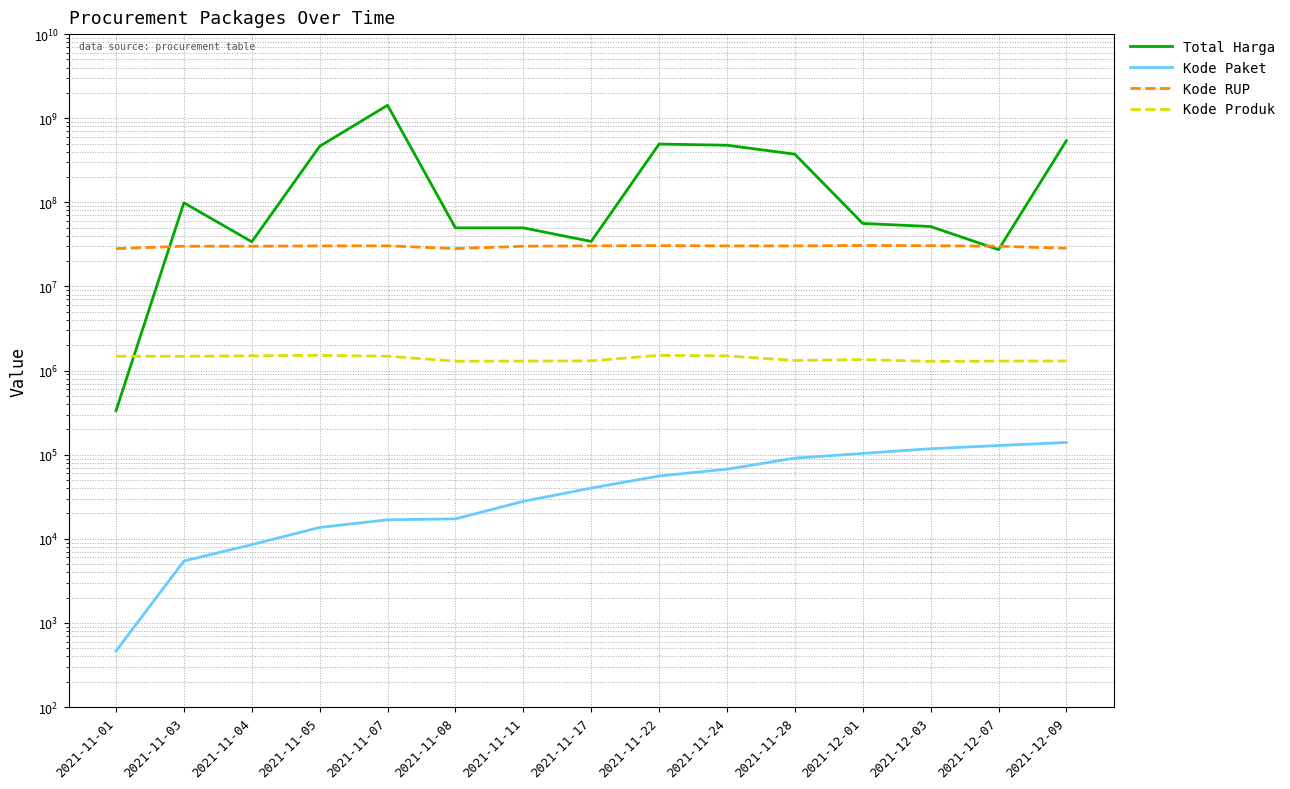

Is it true that Kode Produk equals 352417 at 2021-11-03?

False